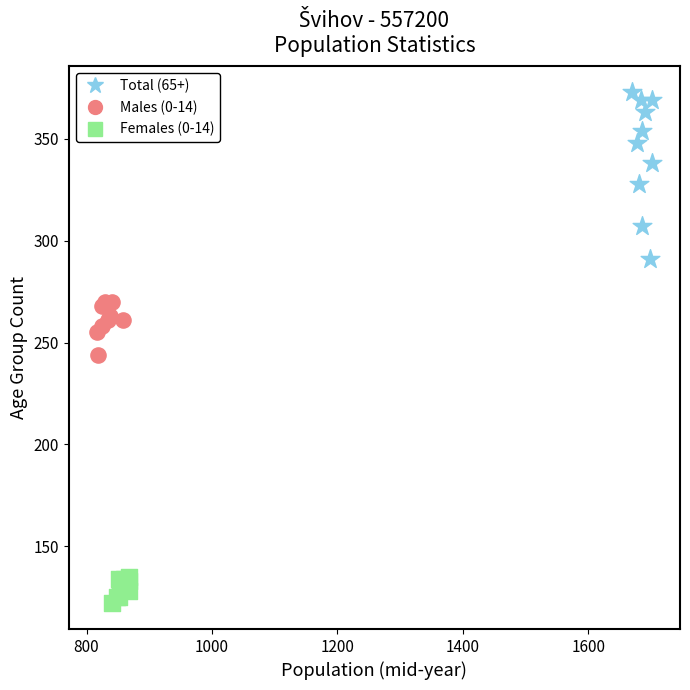

Which series reaches the minimum Y coordinate?

Females (0-14)